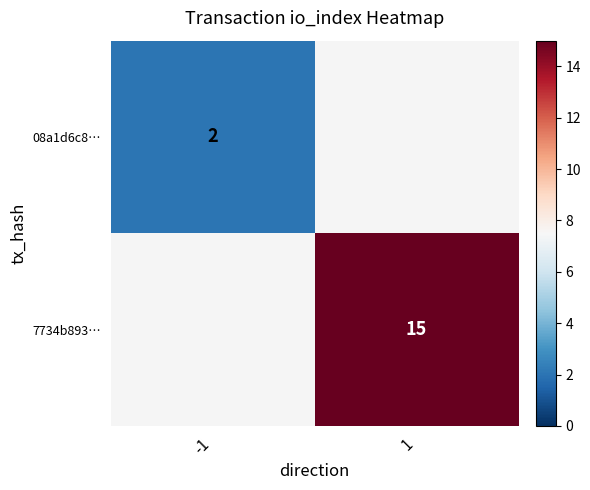

True or false: 08a1d6c8… has a value of 2 at -1.

True